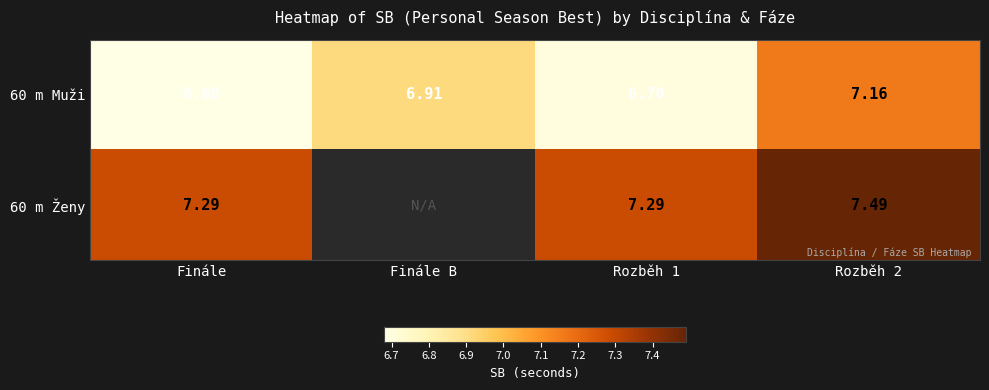

Is the value of 60 m Muži at Finále B greater than the value of 60 m Ženy at Finále?

No